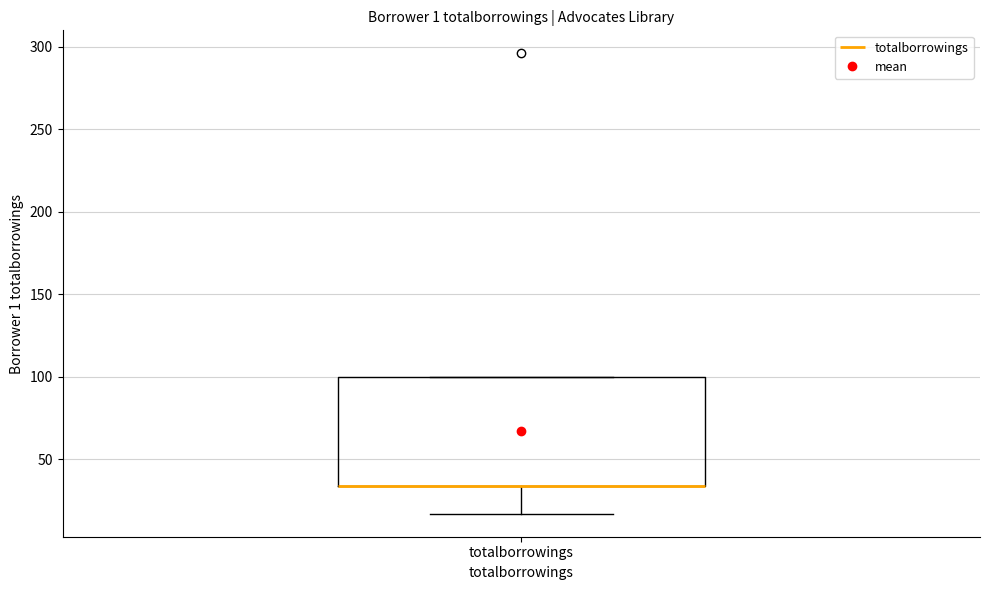

Where is the lower edge of the box for totalborrowings on the y-axis? The values are not printed on the chart, so give them approximately, as read against the axis.

35